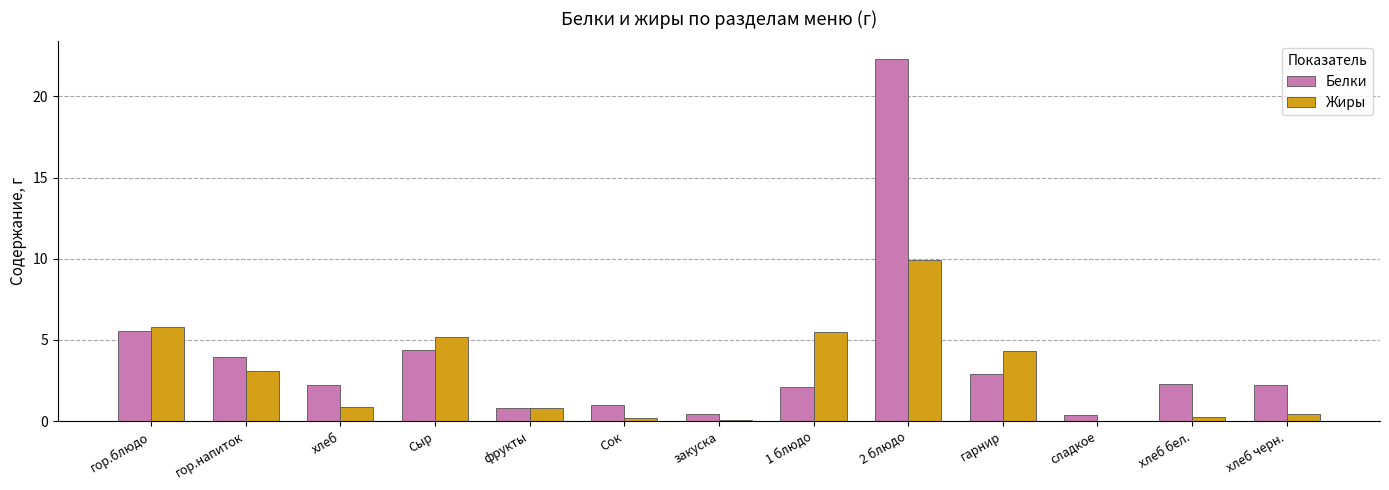

Which series has the largest range (max minus min)?

Белки